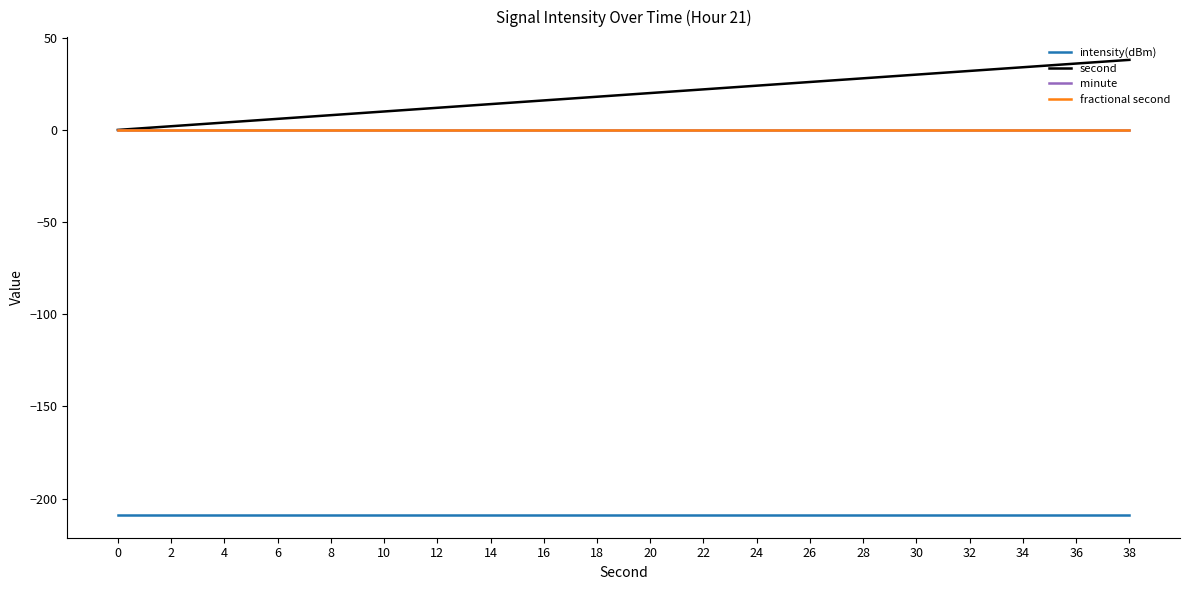

True or false: minute has more than 0 points higher than both neighbors.

False